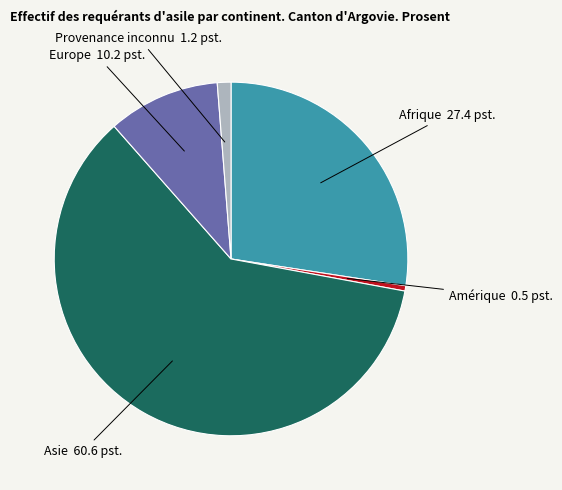

Is there a majority slice in this chart?

Yes